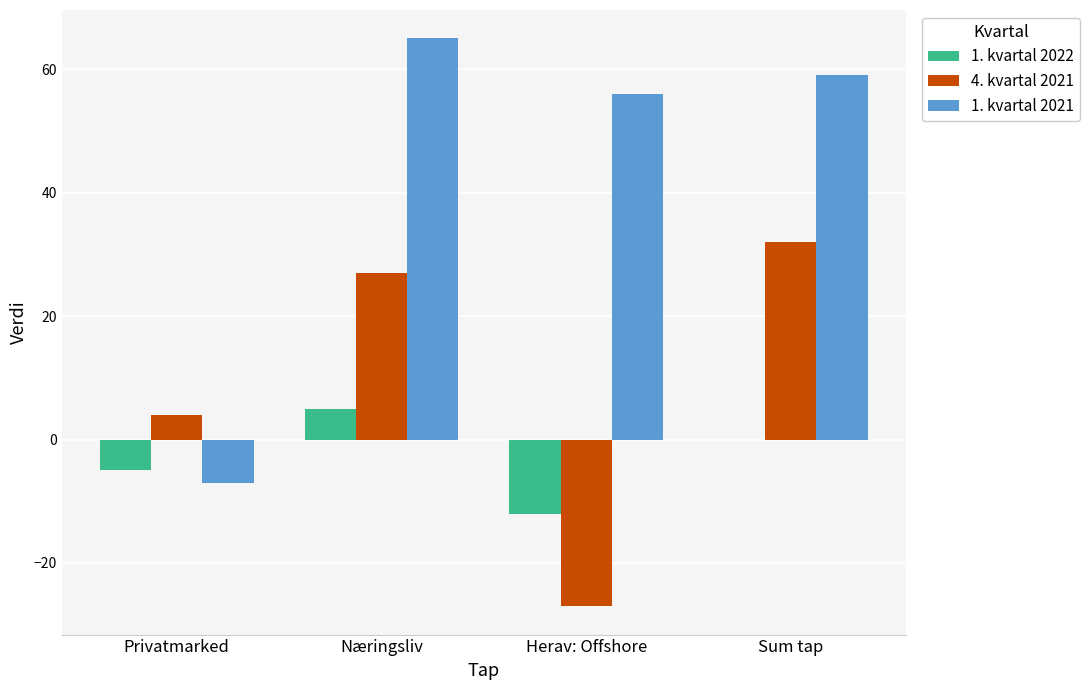

The value of 1. kvartal 2022 at Sum tap is -9. True or false?

False